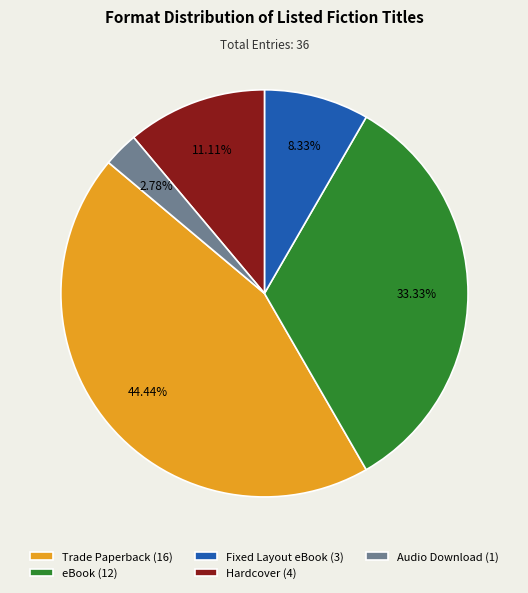

To the nearest percent, what is the difference between the largest and smallest slice percentages?

42%